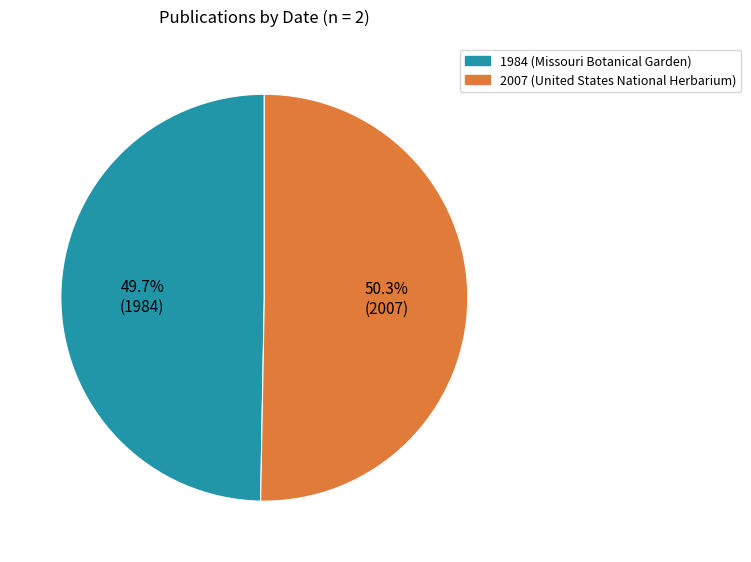

Which has a higher value, 2007 (United States National Herbarium) or 1984 (Missouri Botanical Garden)?

2007 (United States National Herbarium)